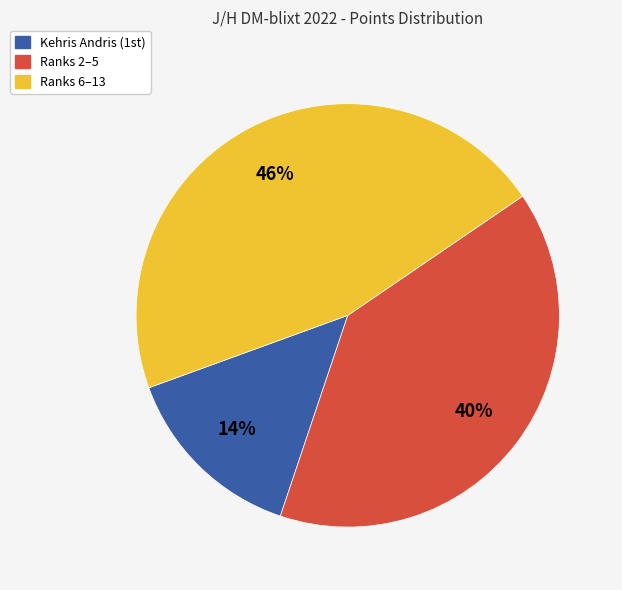

Does any single category account for the majority?

No